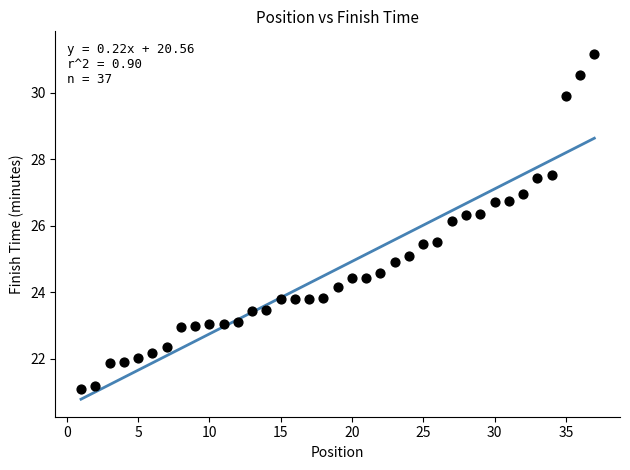

What is the range of X values (max minus min)?

36.0